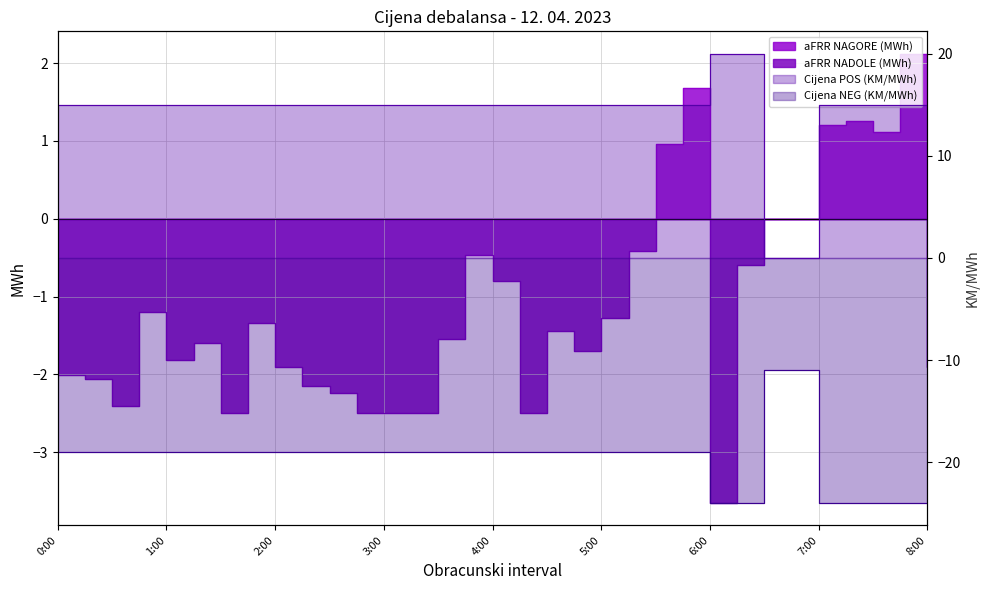

What is the greatest value displayed?

20.0